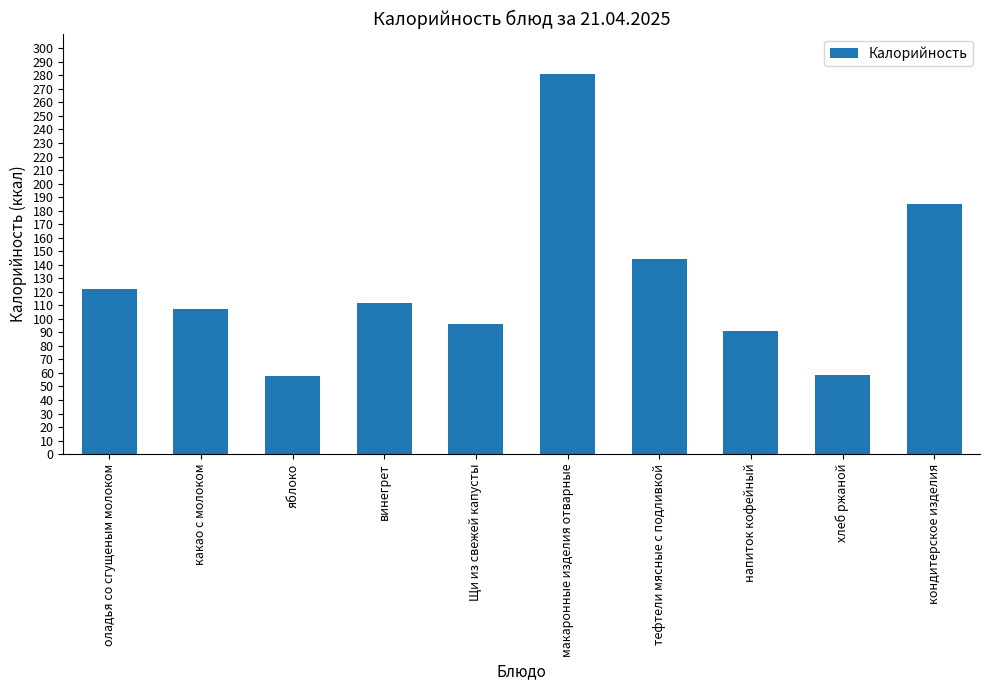

What is the average value?

125.6